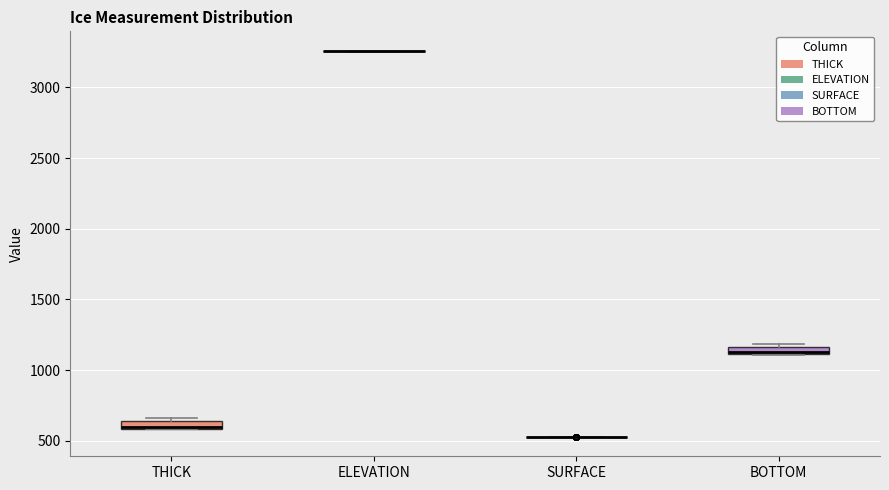

Where is the upper edge of the box for BOTTOM on the y-axis? The values are not printed on the chart, so give them approximately, as read against the axis.

1150